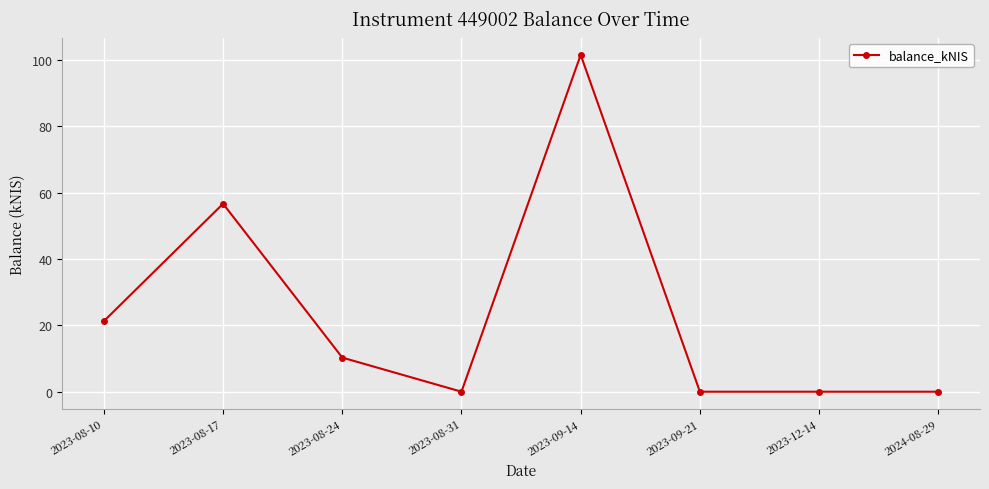

True or false: there are more than 0 points higher than both neighbors.

True